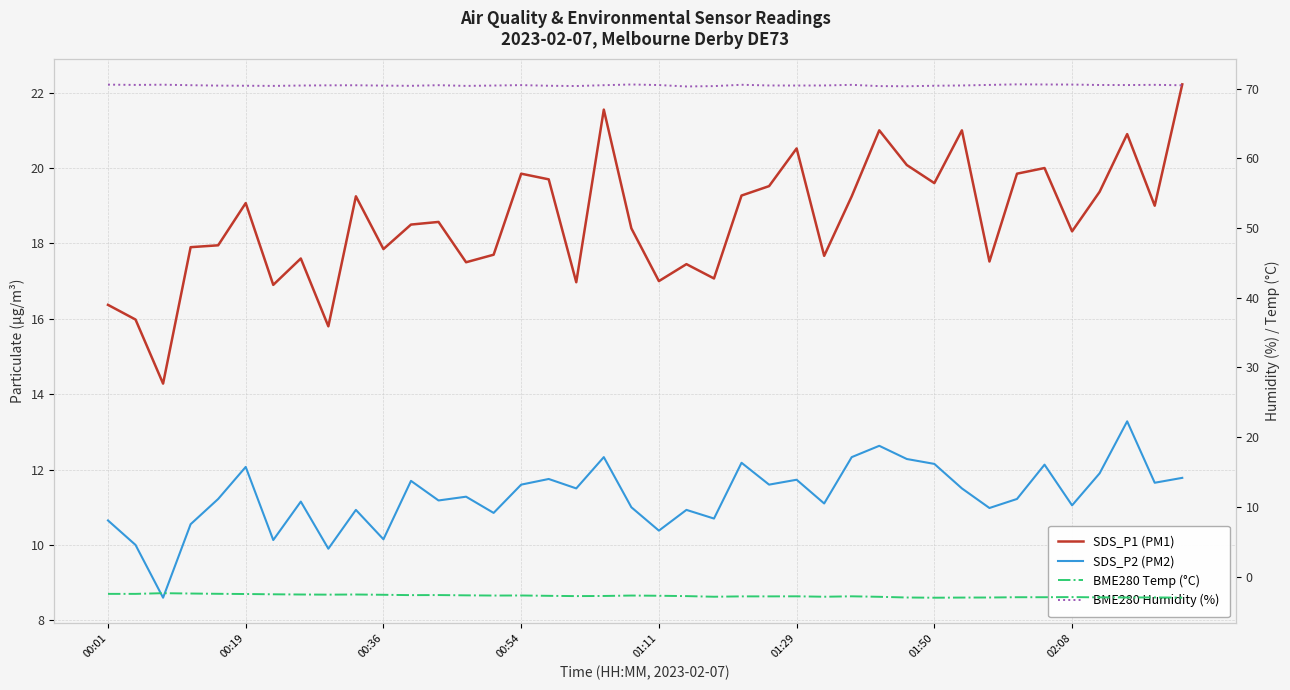

How many categories are shown in the chart?

40